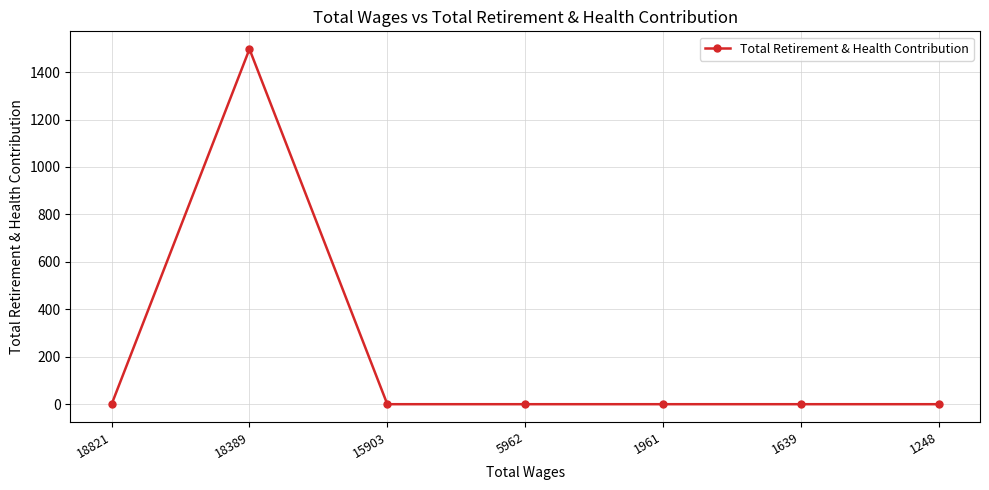

Where is the first local maximum?

18389